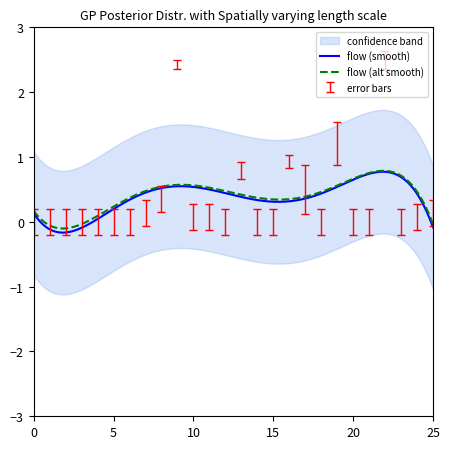

What is the maximum value shown in the chart?

2.4